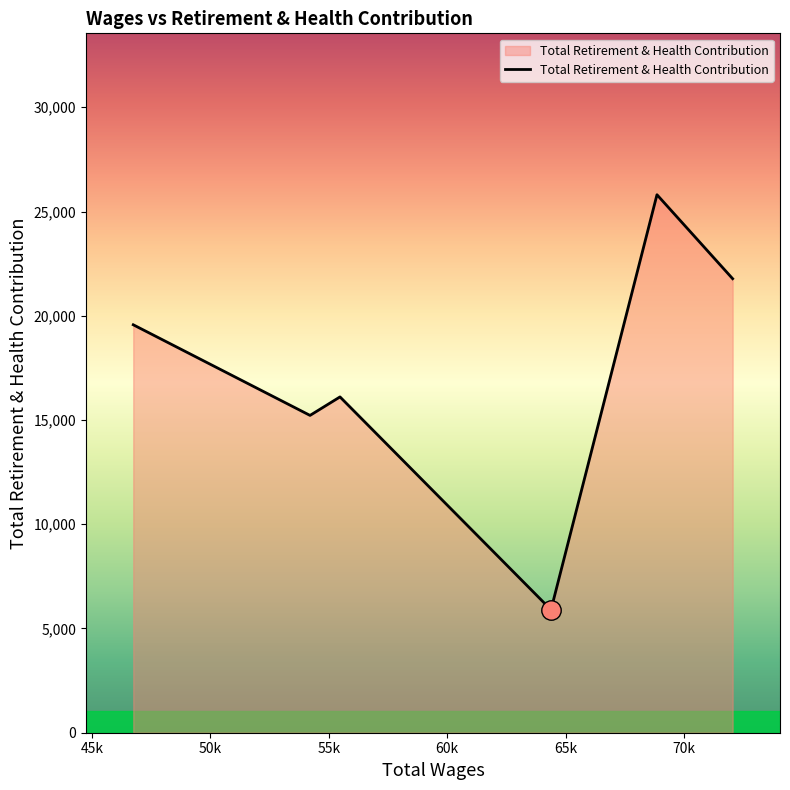

What is the minimum value shown in the chart?

5897